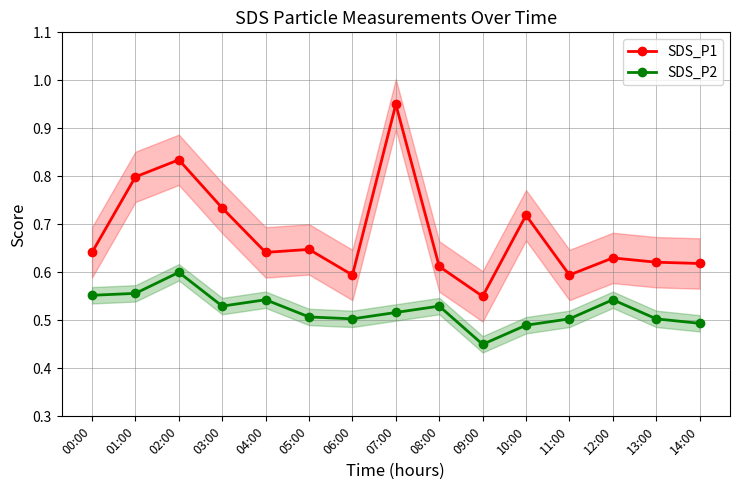

Is it true that SDS_P1 equals 0.9 at 09:00?

False